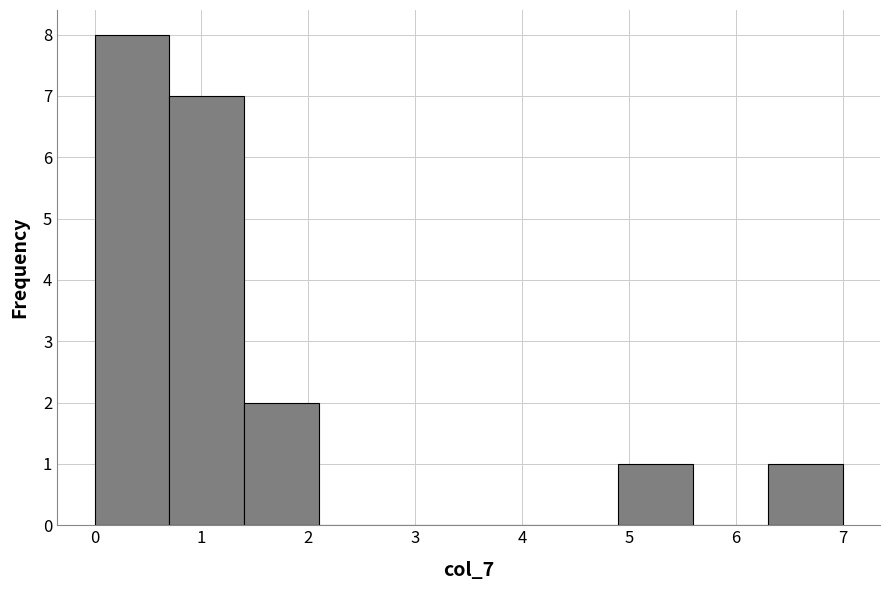

Which range on the x-axis has the tallest bar?

0.0 to 0.7